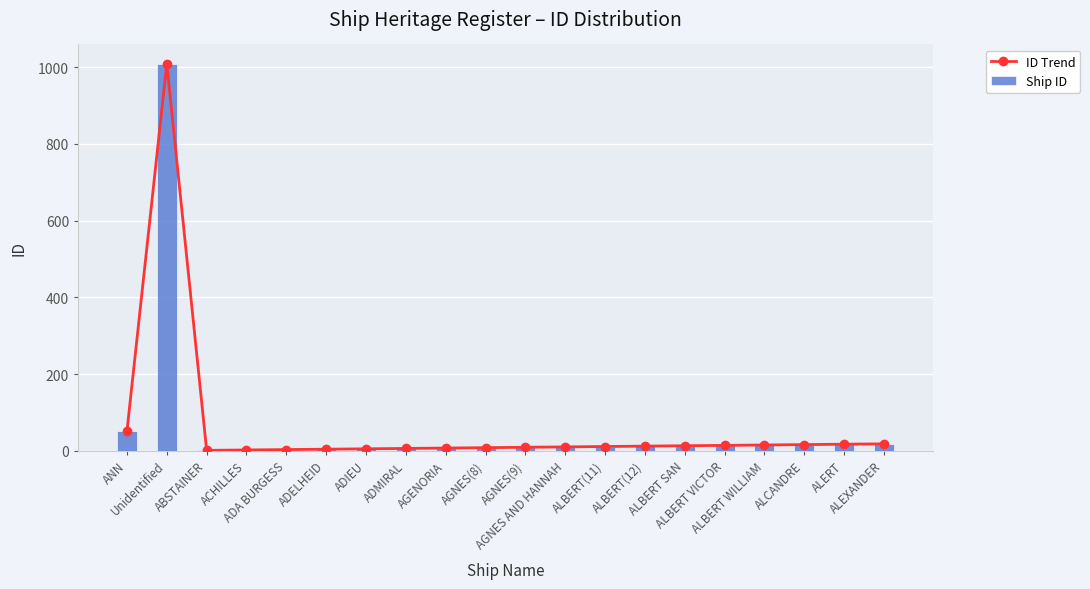

What is the difference between the Ship ID values at AGNES(9) and AGENORIA?

2